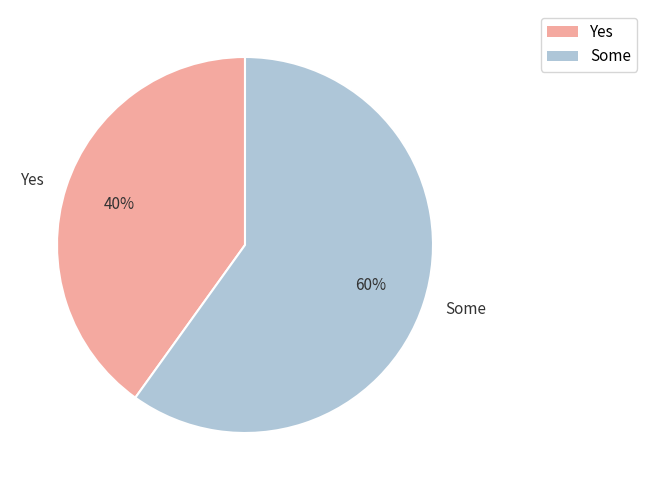

What percentage is the Some slice, to the nearest percent?

60%